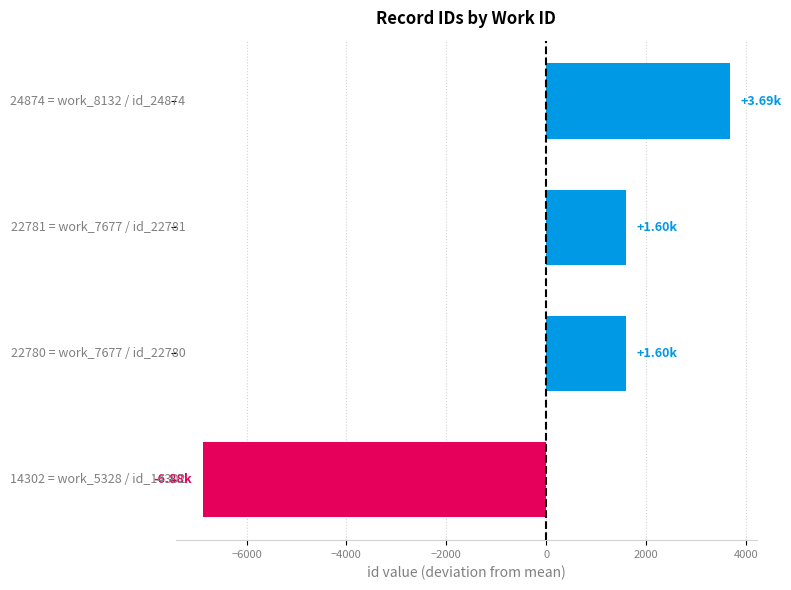

What is the difference between the maximum and minimum values?

10572.0